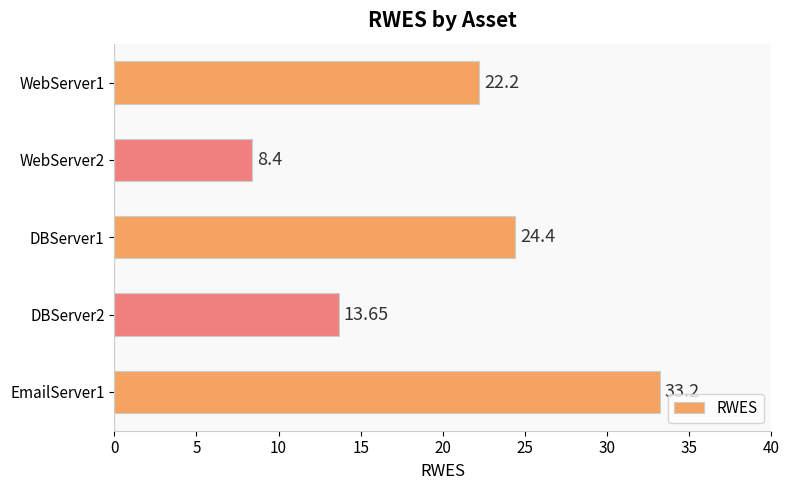

What is the difference between the values at DBServer1 and WebServer1?

2.2